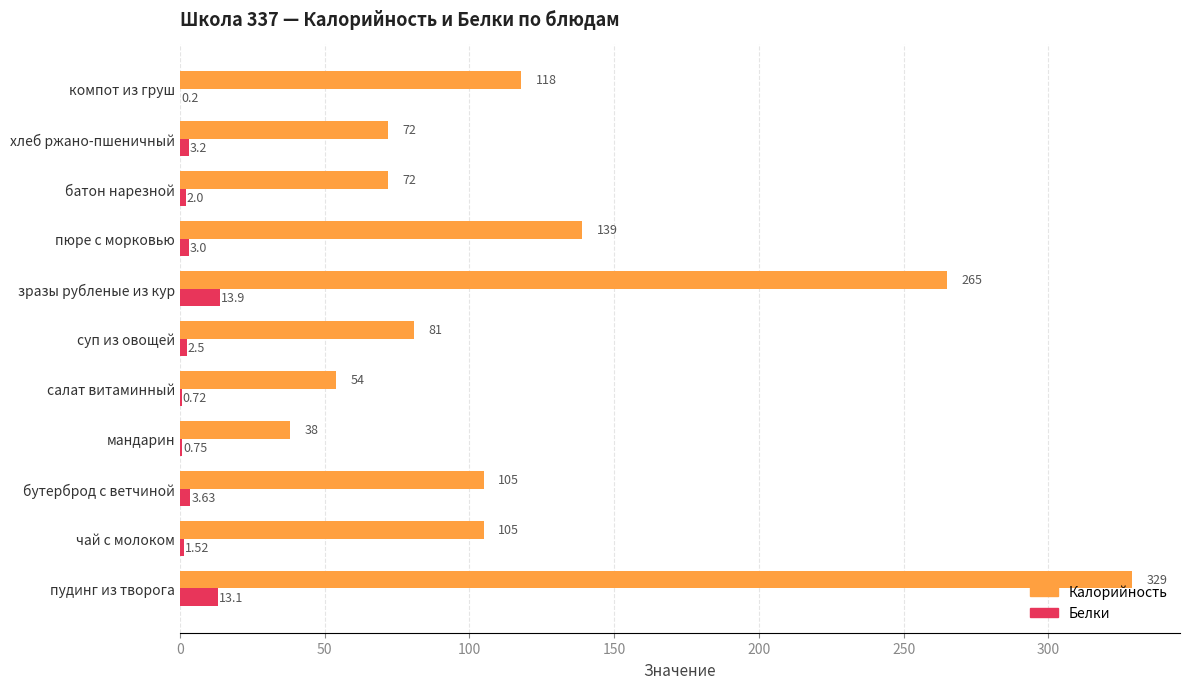

At which label is Белки closest to 7?

бутерброд с ветчиной